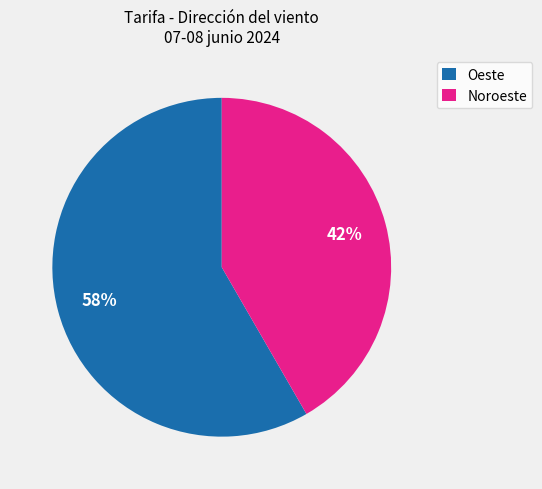

To the nearest percent, what portion does Oeste represent?

58%